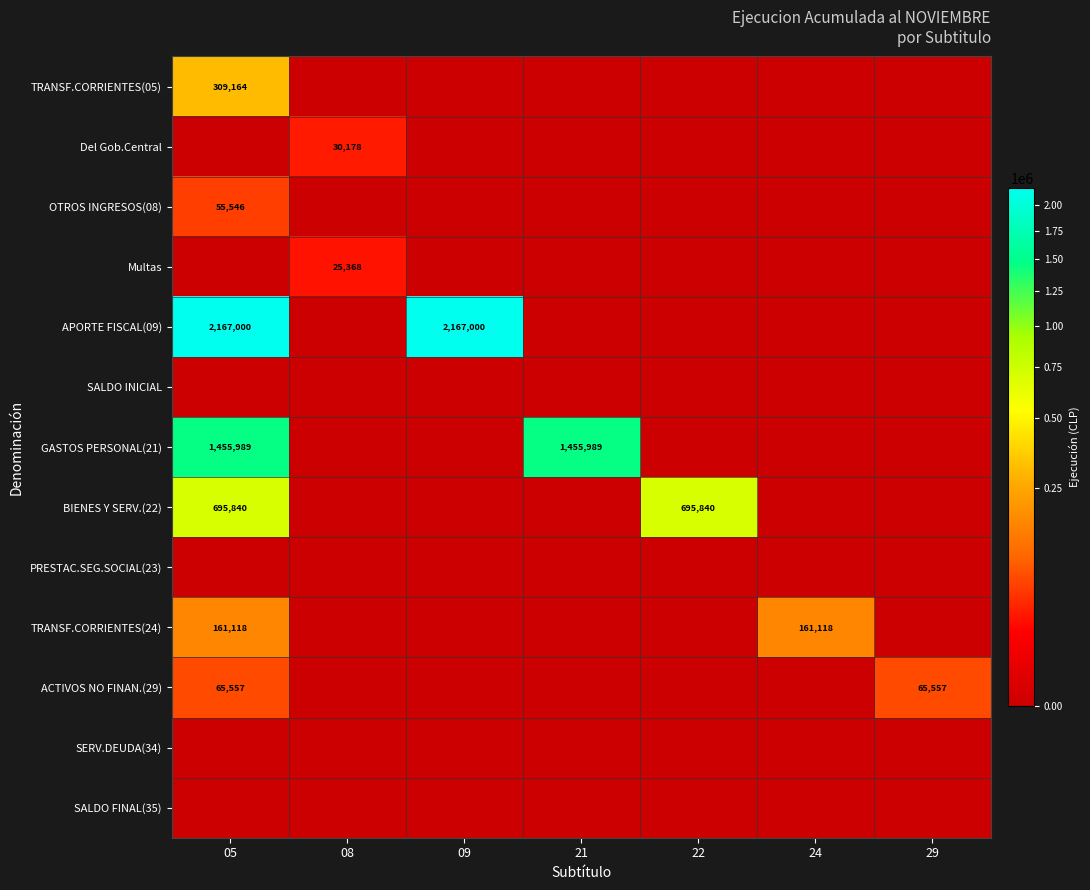

The value of APORTE FISCAL(09) at 09 is 1018866. True or false?

False